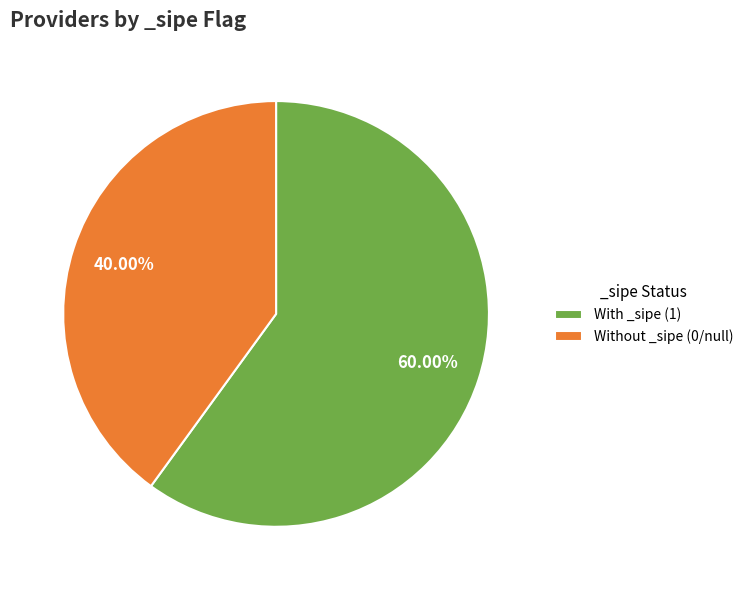

What is the largest slice in the pie chart?

With _sipe (1)